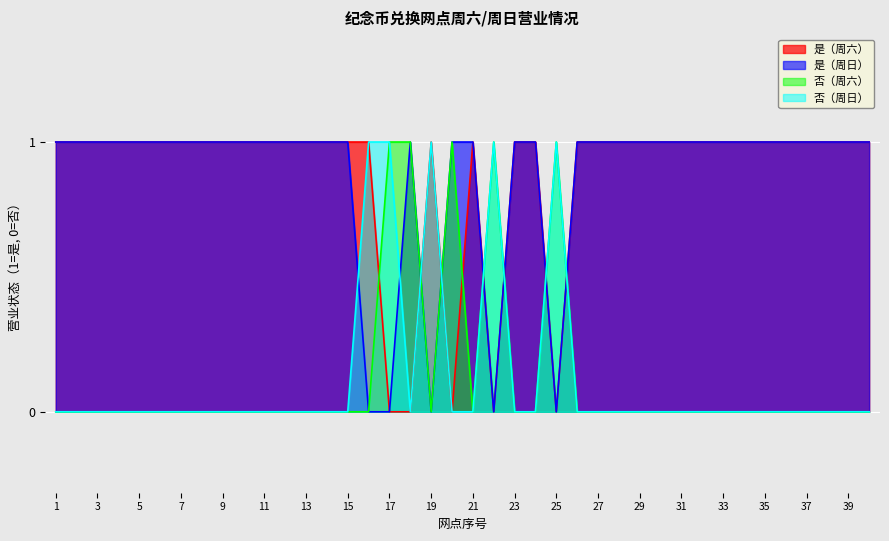

How many lines are shown in the chart?

4